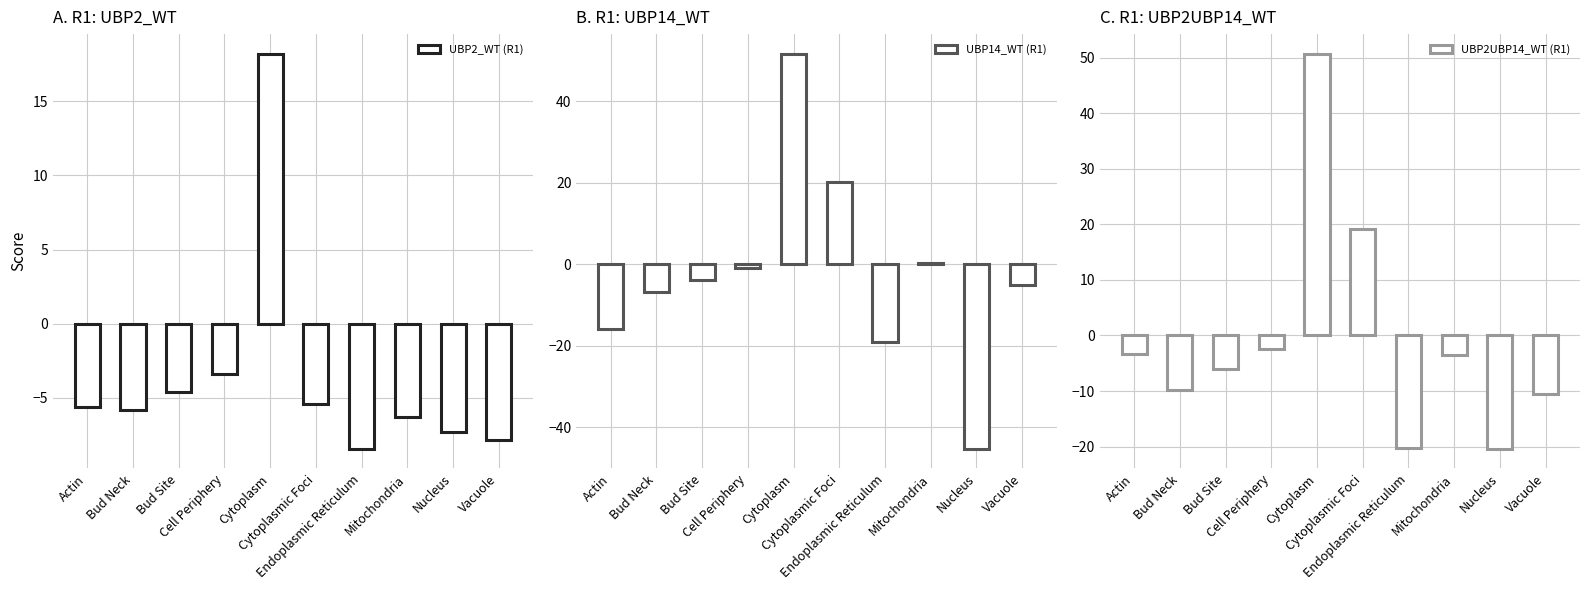

At which category is the sum across all series the highest?

Cytoplasm